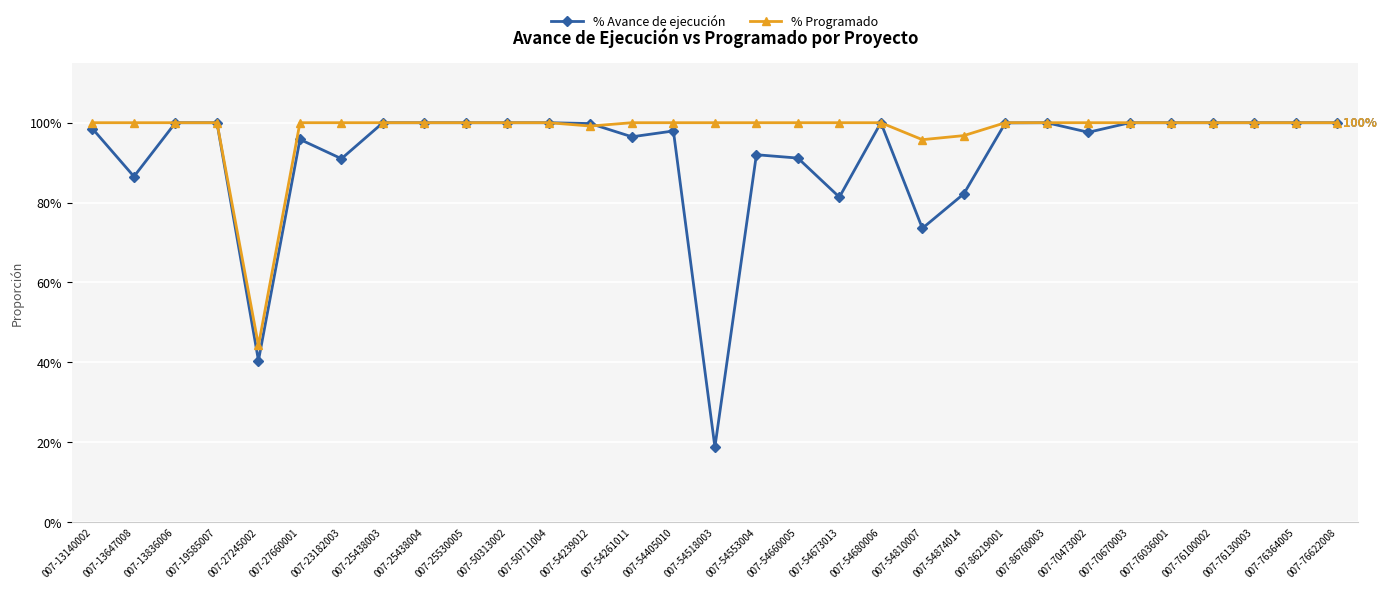

Which series has the widest spread of values?

% Avance de ejecución